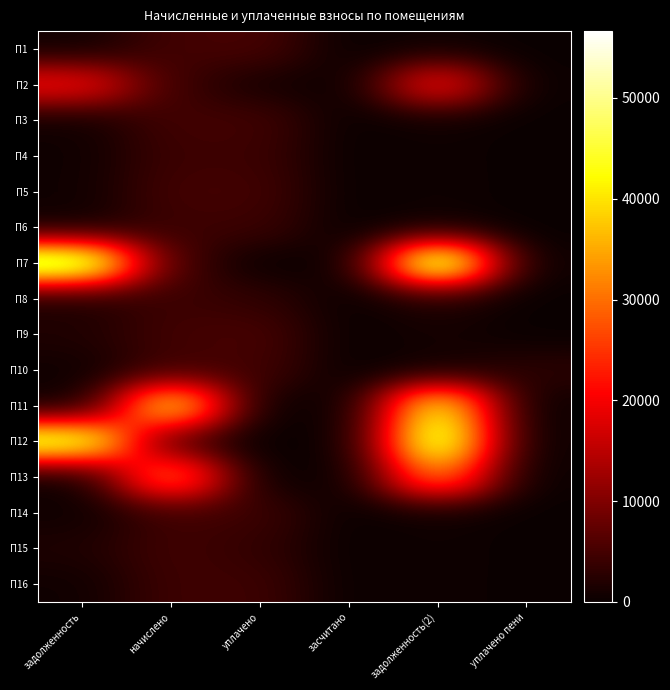

Which series has the largest range (max minus min)?

П7